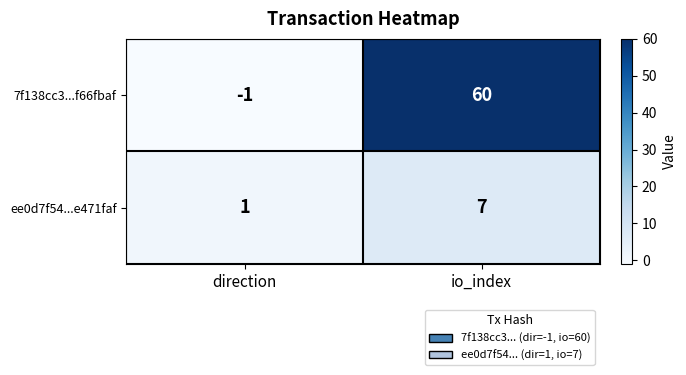

Reading right to left, transcribe all the data shown in this chart.

7f138cc3...f66fbaf: io_index=60	direction=-1
ee0d7f54...e471faf: io_index=7	direction=1